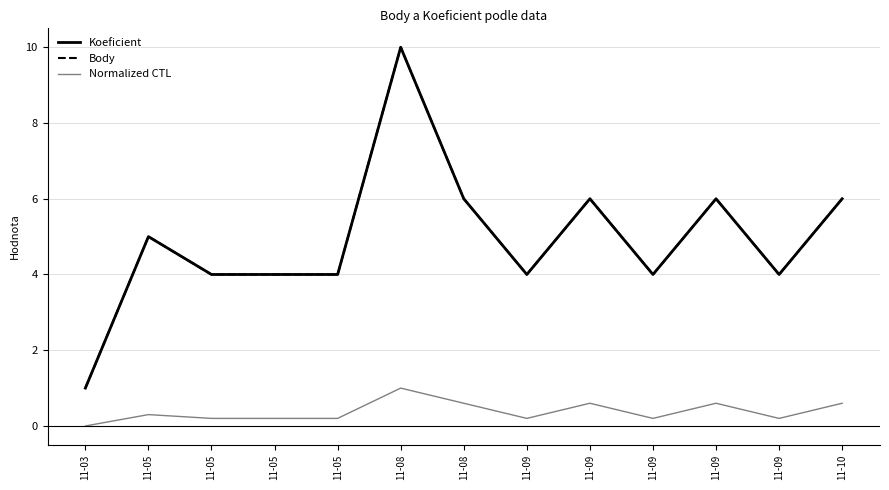

Reading left to right, transcribe all the data shown in this chart.

Koeficient: 1.0	5.0	4.0	4.0	4.0	10.0	6.0	4.0	6.0	4.0	6.0	4.0	6.0
Body: 1.0	5.0	4.0	4.0	4.0	10.0	6.0	4.0	6.0	4.0	6.0	4.0	6.0
Normalized CTL: 0.0	0.3	0.2	0.2	0.2	1.0	0.6	0.2	0.6	0.2	0.6	0.2	0.6